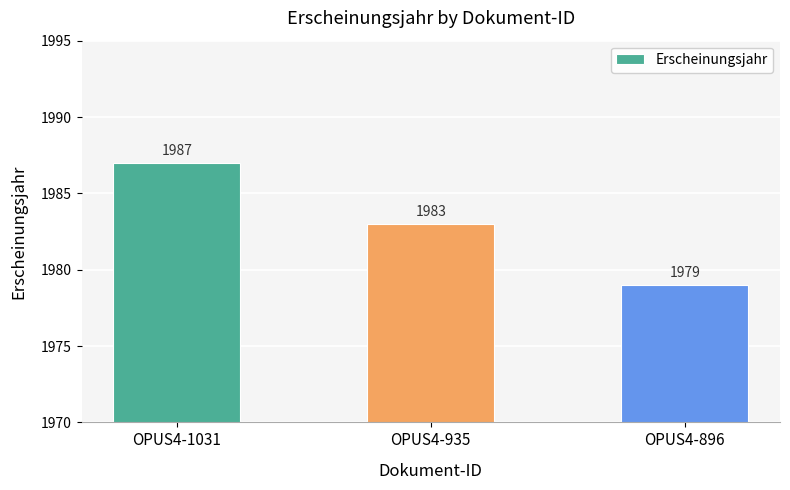

Reading left to right, transcribe all the data shown in this chart.

OPUS4-1031=1987	OPUS4-935=1983	OPUS4-896=1979